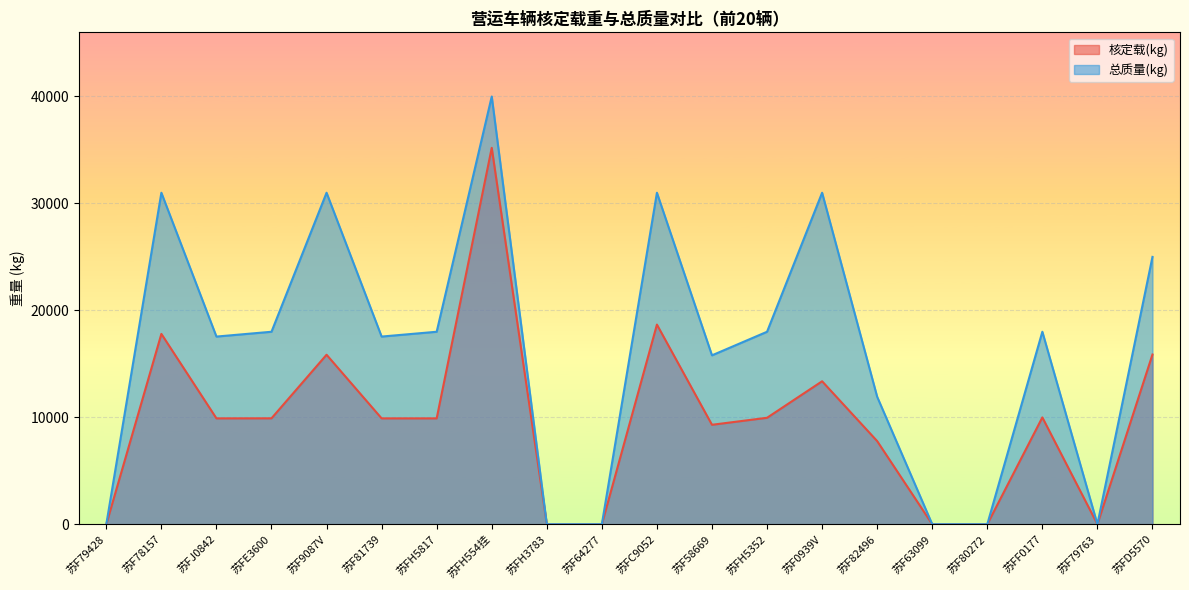

Is it true that 总质量(kg) equals 29072 at 苏FH5352?

False